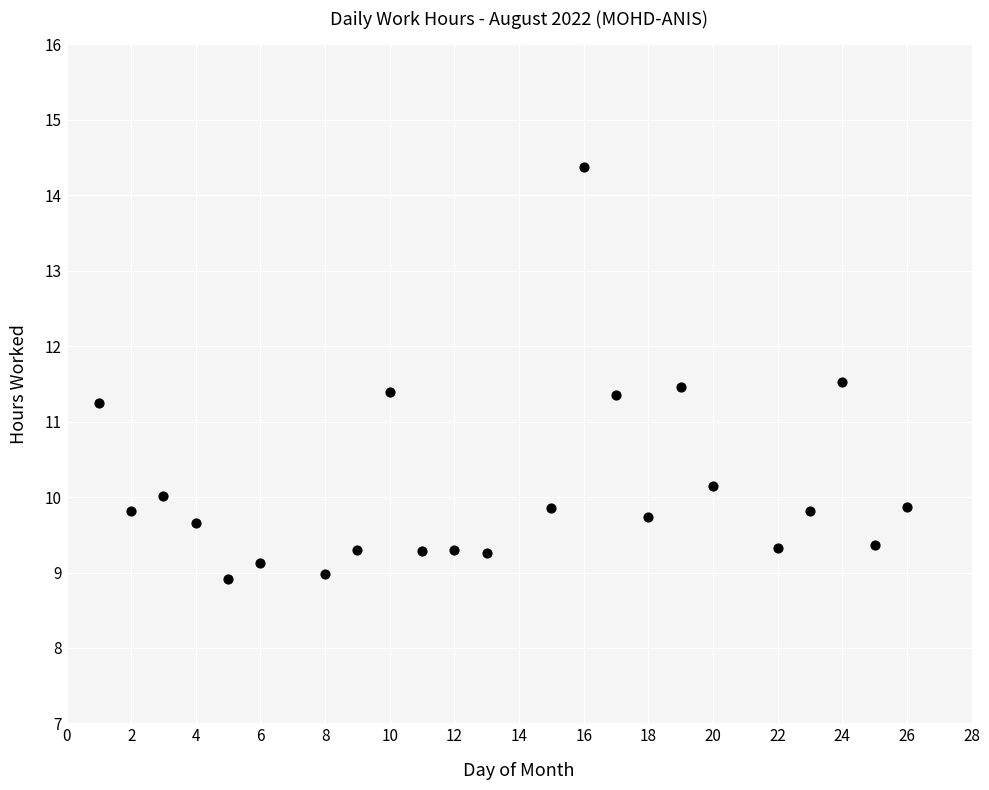

What is the range of X values (max minus min)?

25.0